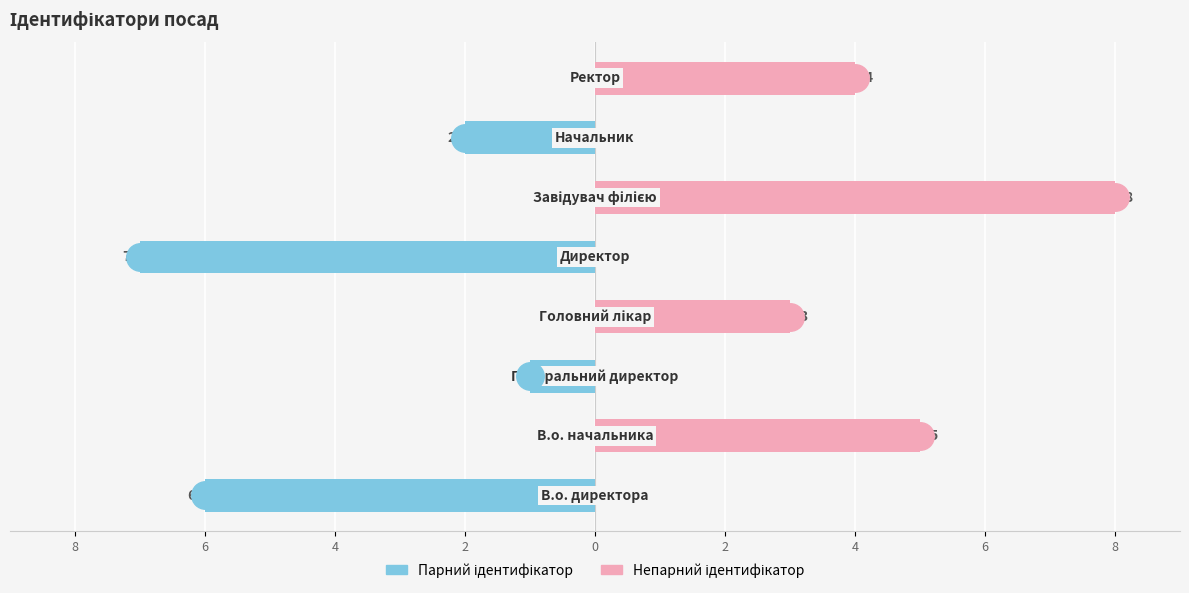

At how many categories does at least one series exceed 7?

1